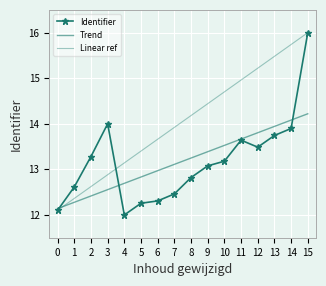

How many categories are shown in the chart?

16